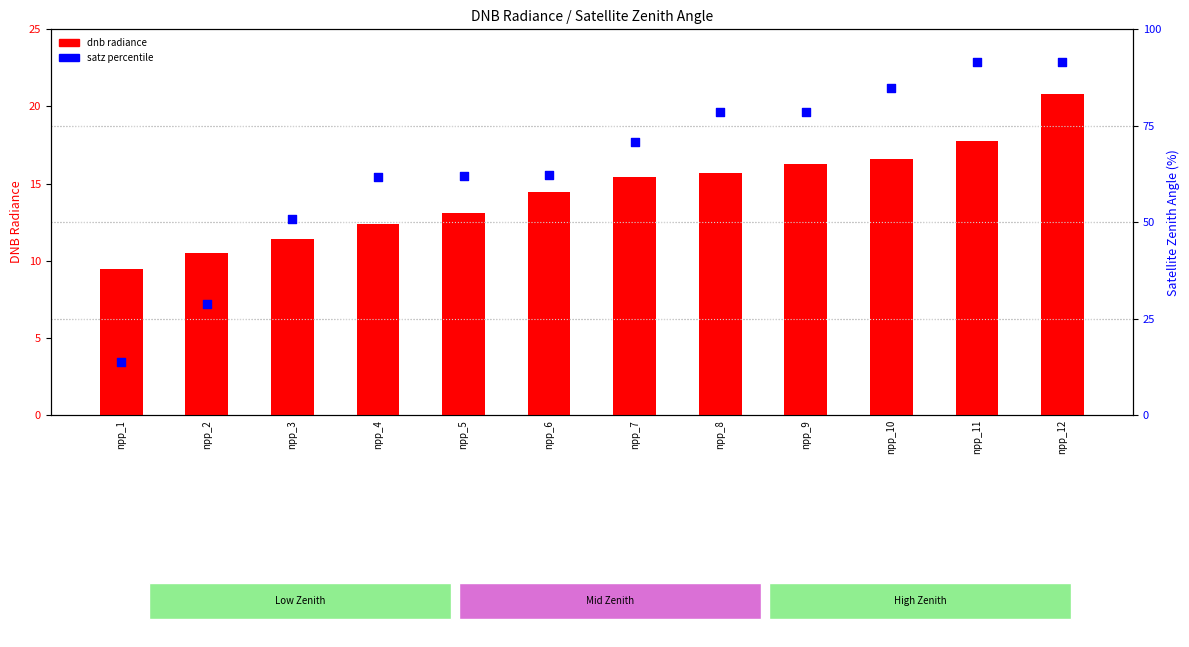

What is the total value across all series at npp_5?

75.1